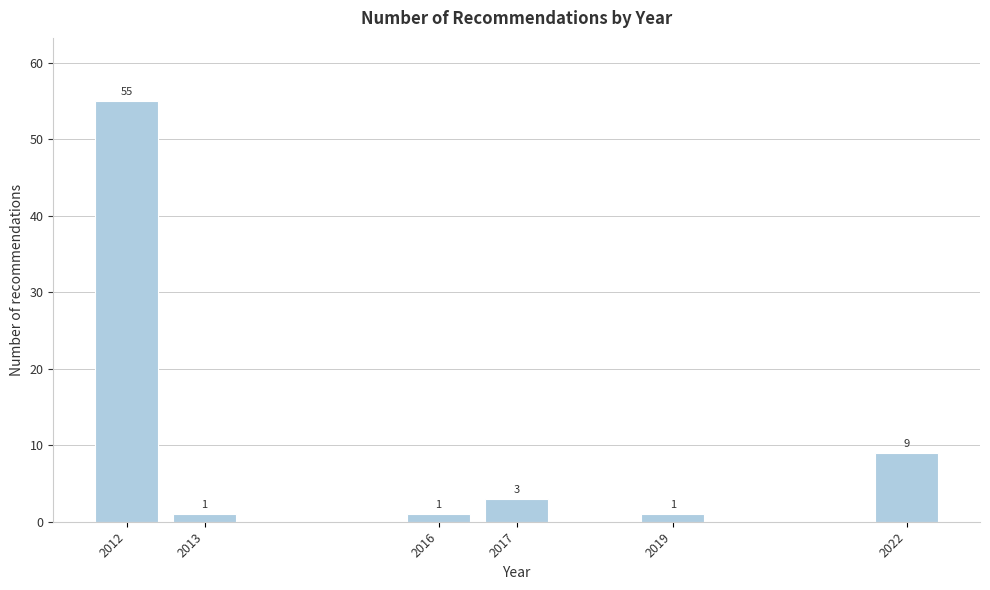

Reading left to right, transcribe all the data shown in this chart.

2012=55	2013=1	2016=1	2017=3	2019=1	2022=9